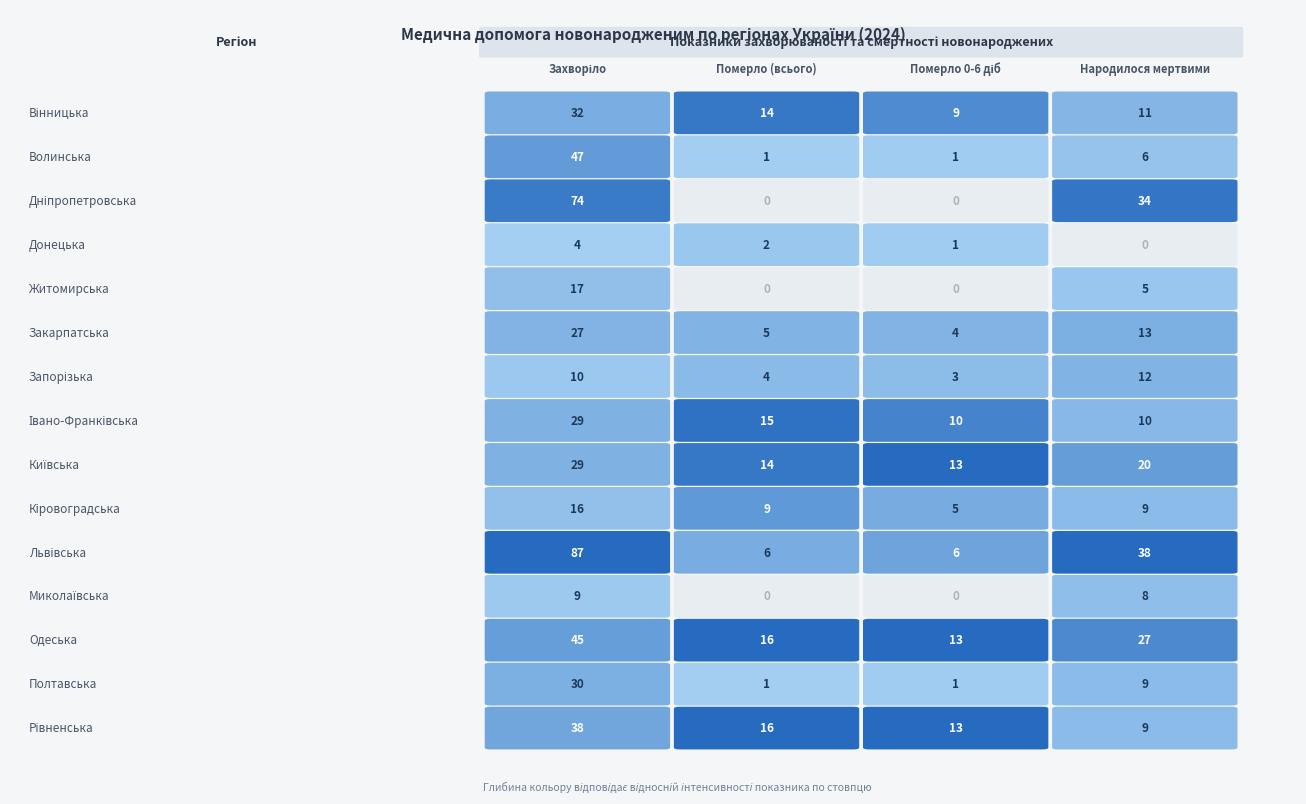

Is the value of Запорізька at Донецька greater than the value of Волинська at Волинська?

Yes